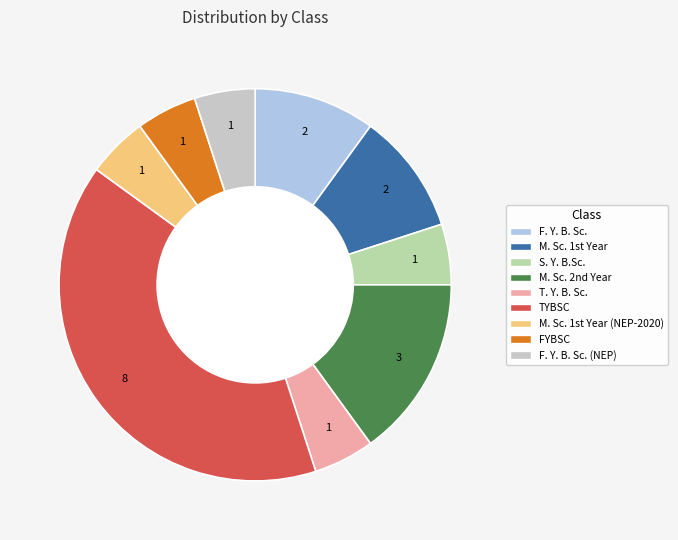

Is FYBSC the majority of the pie?

No